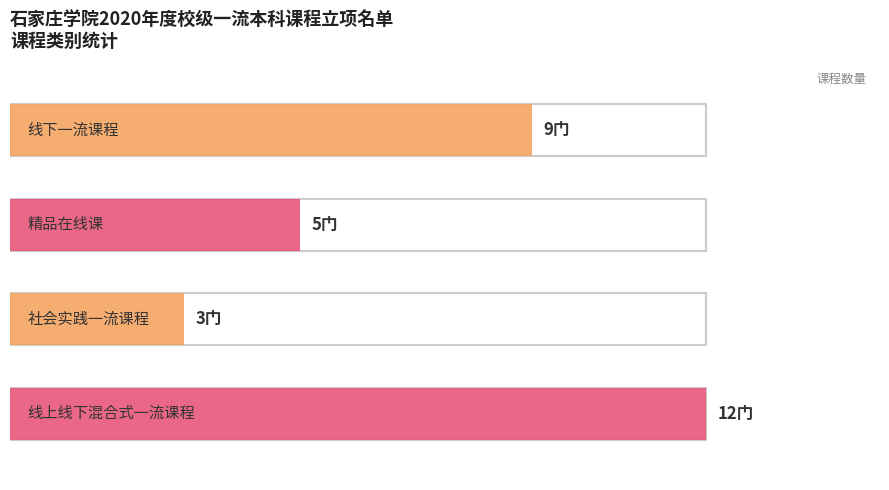

What is the sum of the values at 1 and 3?

17